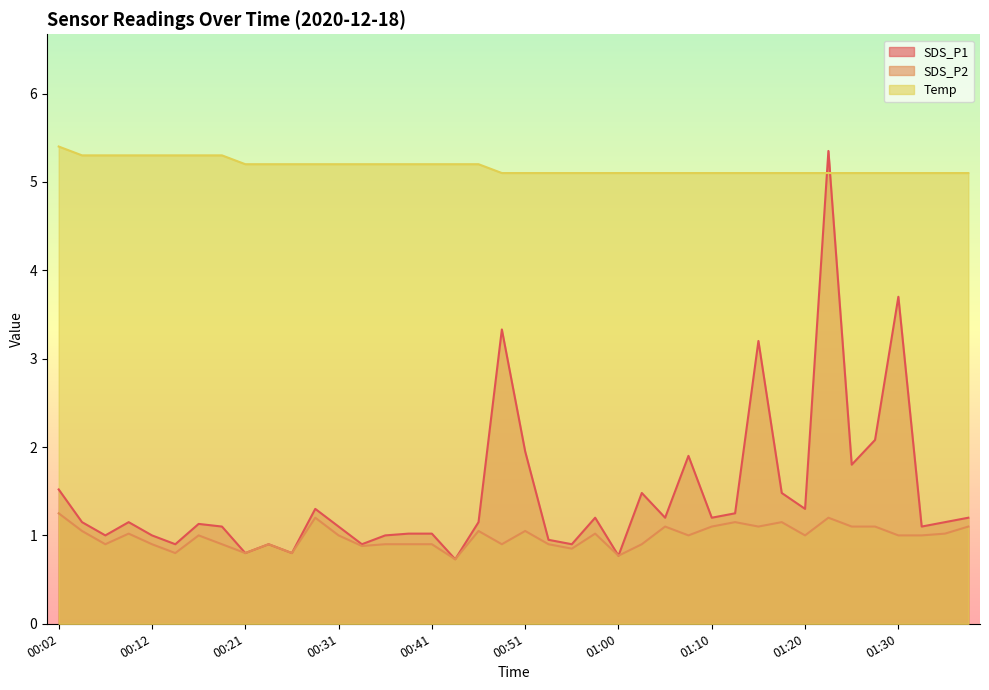

What is the difference between the second highest and minimum values in the SDS_P2 series?

0.5